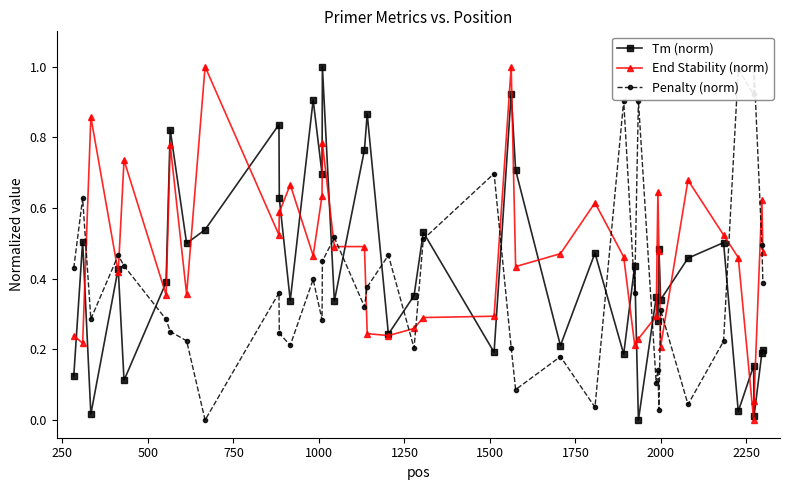

Does the chart have visible grid lines?

No